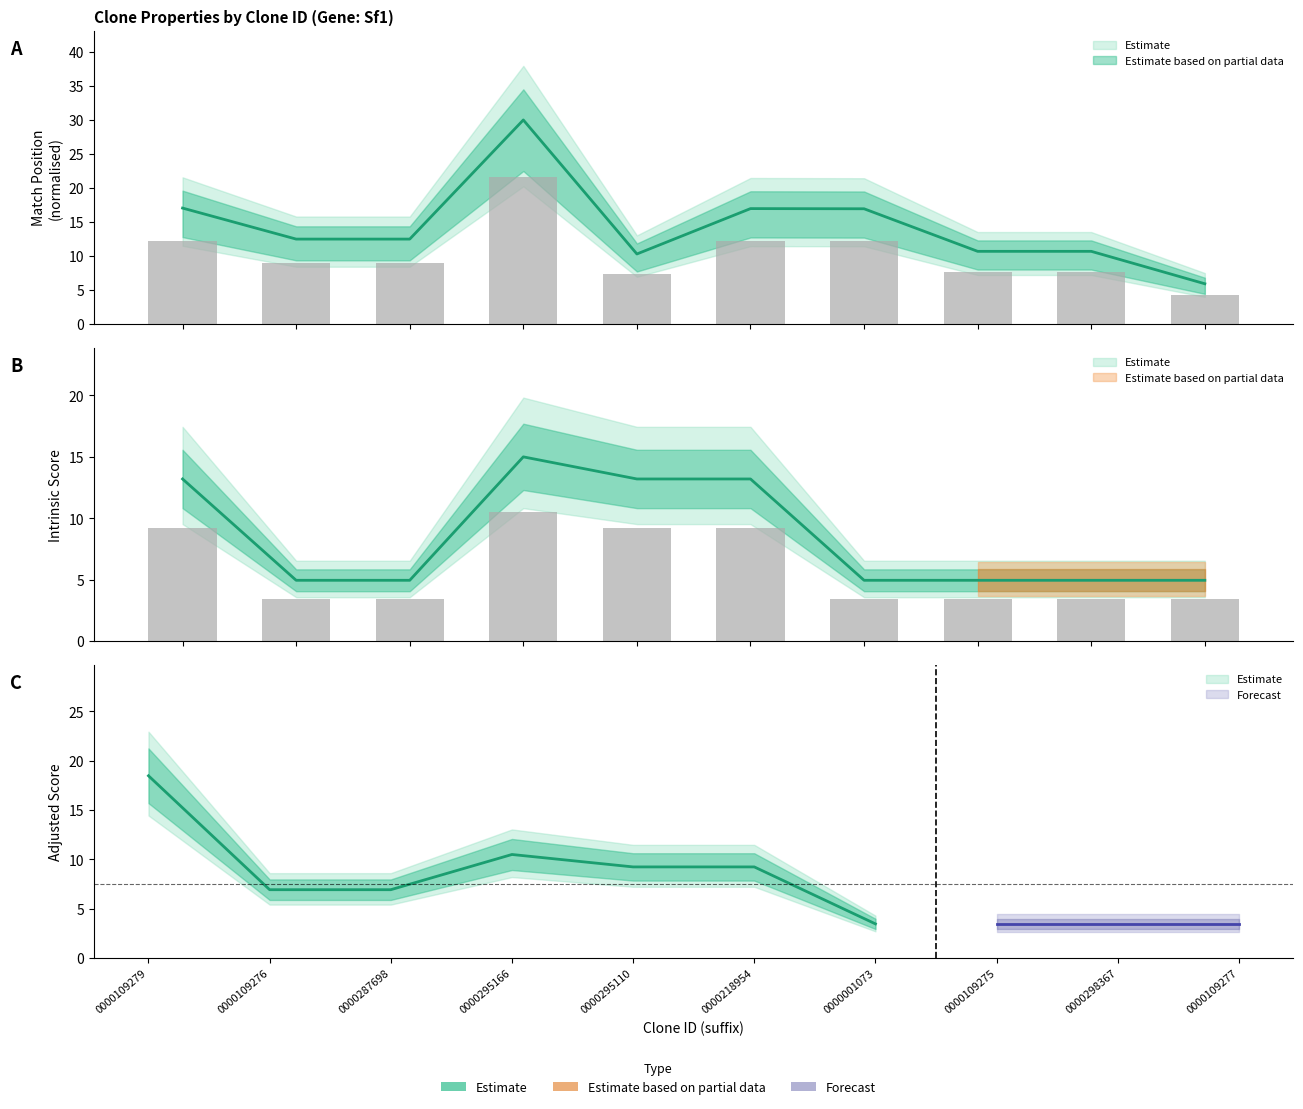

What position from the left is TRCN0000109276?

2